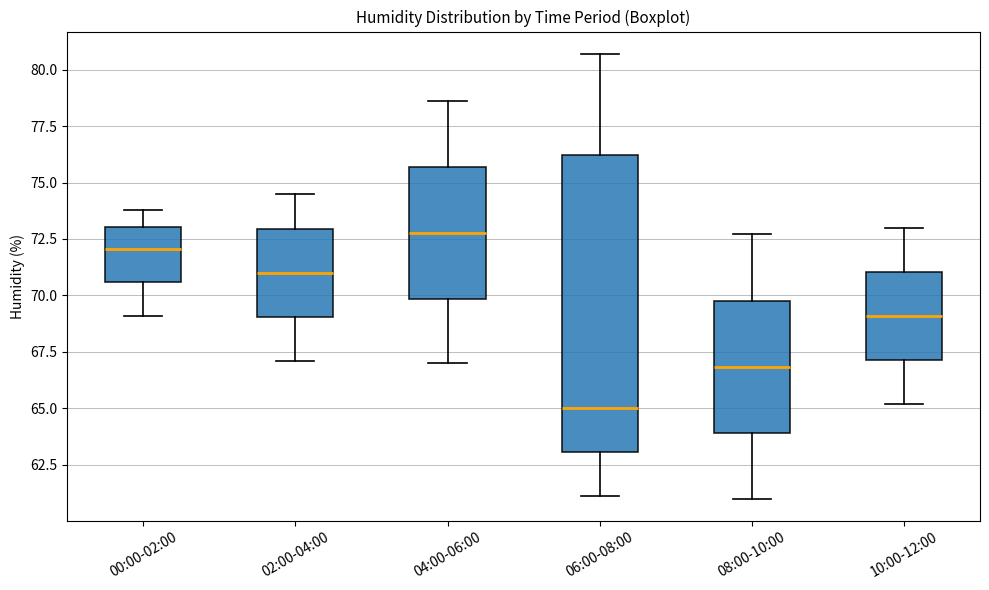

Reading left to right, transcribe this box plot: for each box, give where its median line is, the range the box spans, and where its two whiskers end, as read against the y-axis. The values are not printed on the chart, so give them approximately, as read against the axis.

00:00-02:00: median 72.0, box 70.5 to 73.0, whiskers 69.0 to 74.0
02:00-04:00: median 71.0, box 69.0 to 73.0, whiskers 67.0 to 74.5
04:00-06:00: median 73.0, box 70.0 to 75.5, whiskers 67.0 to 78.5
06:00-08:00: median 65.0, box 63.0 to 76.0, whiskers 61.0 to 80.5
08:00-10:00: median 67.0, box 64.0 to 70.0, whiskers 61.0 to 72.5
10:00-12:00: median 69.0, box 67.0 to 71.0, whiskers 65.0 to 73.0